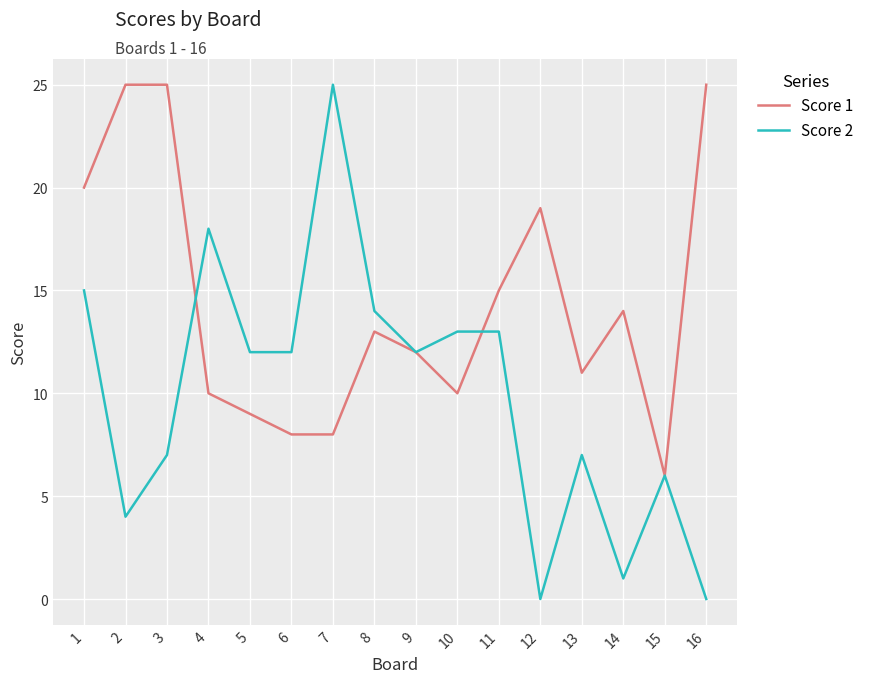

Reading left to right, extract all data points from this chart.

Score 1: 1=20	2=25	3=25	4=10	5=9	6=8	7=8	8=13	9=12	10=10	11=15	12=19	13=11	14=14	15=6	16=25
Score 2: 1=15	2=4	3=7	4=18	5=12	6=12	7=25	8=14	9=12	10=13	11=13	12=0	13=7	14=1	15=6	16=0